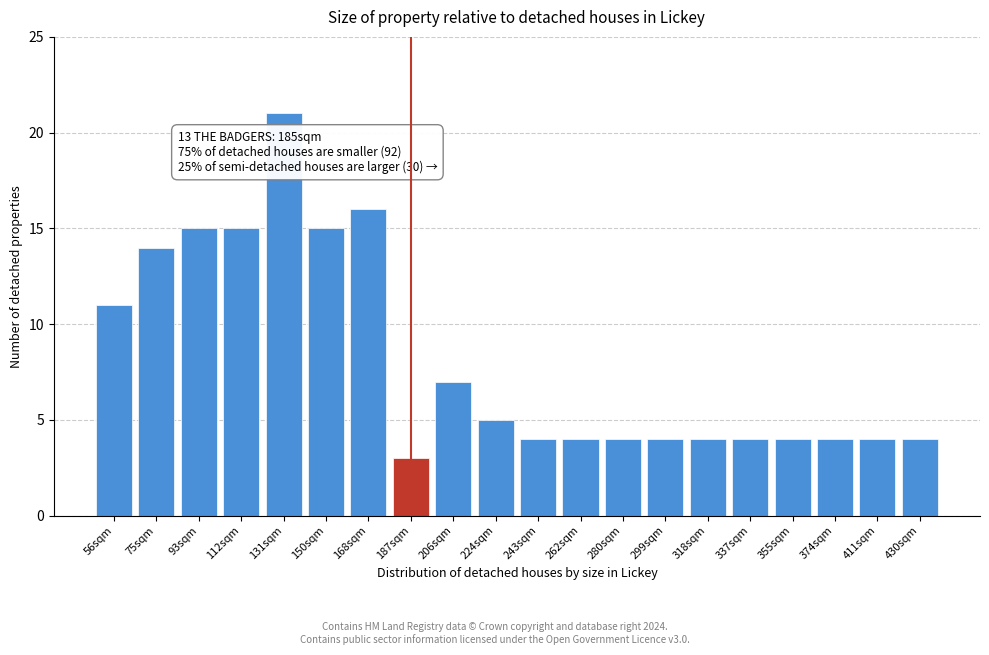

Reading left to right, transcribe all the data shown in this chart.

11	14	15	15	21	15	16	3	7	5	4	4	4	4	4	4	4	4	4	4